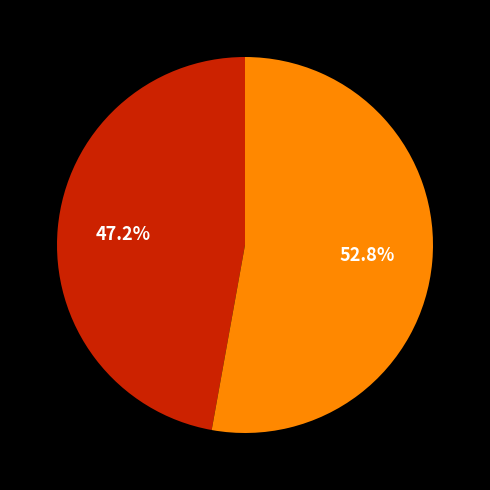

How many segments does this pie chart have?

2